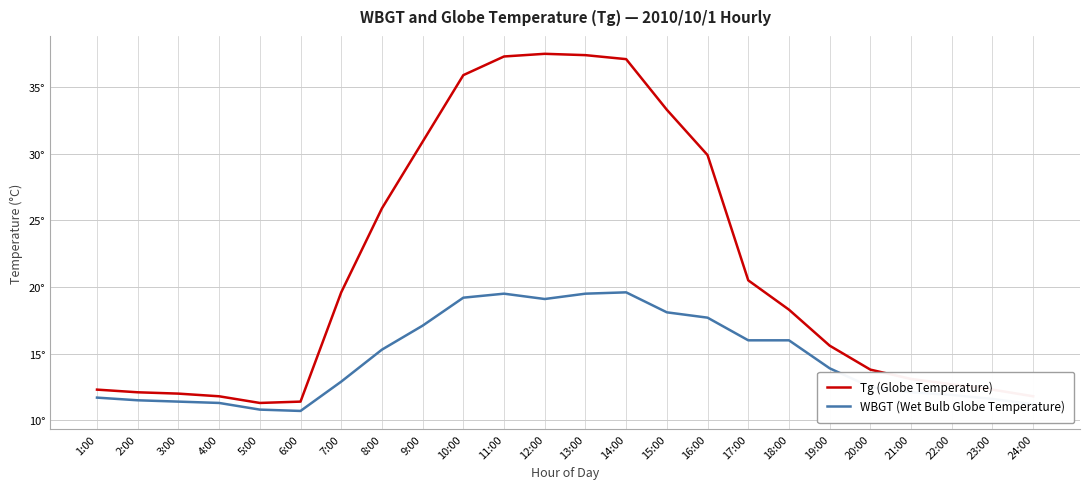

What is the minimum value for WBGT (Wet Bulb Globe Temperature)?

10.7